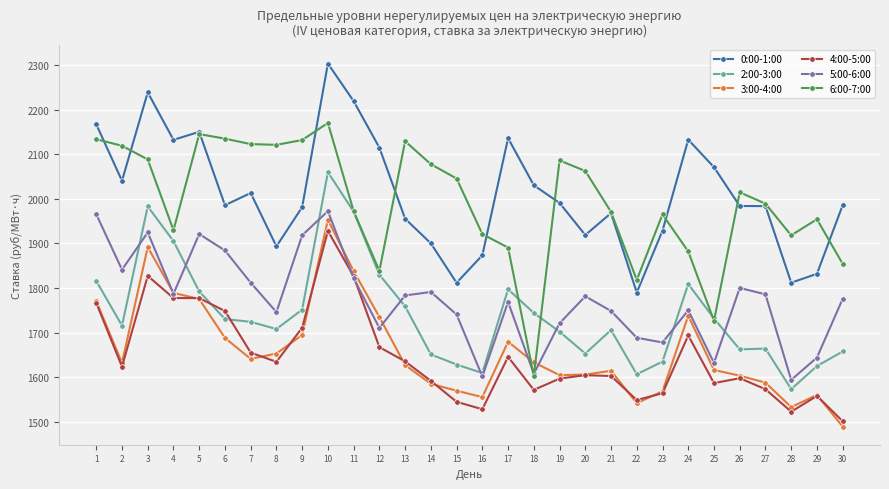

What is the minimum value shown in the chart?

1489.1